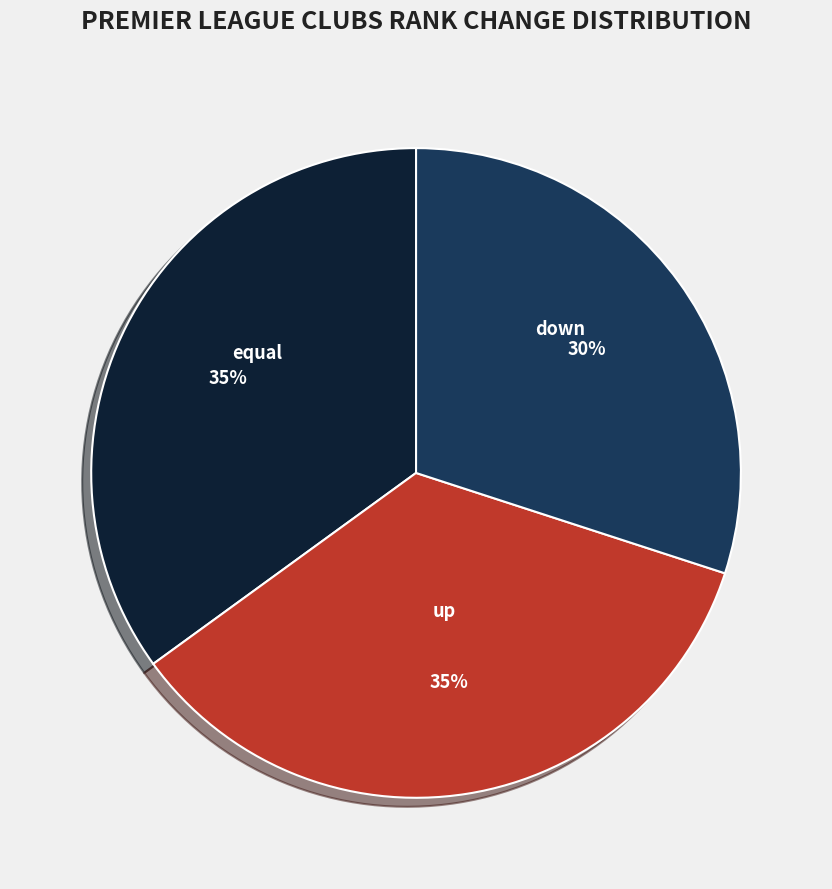

Between equal and down, which is larger?

equal